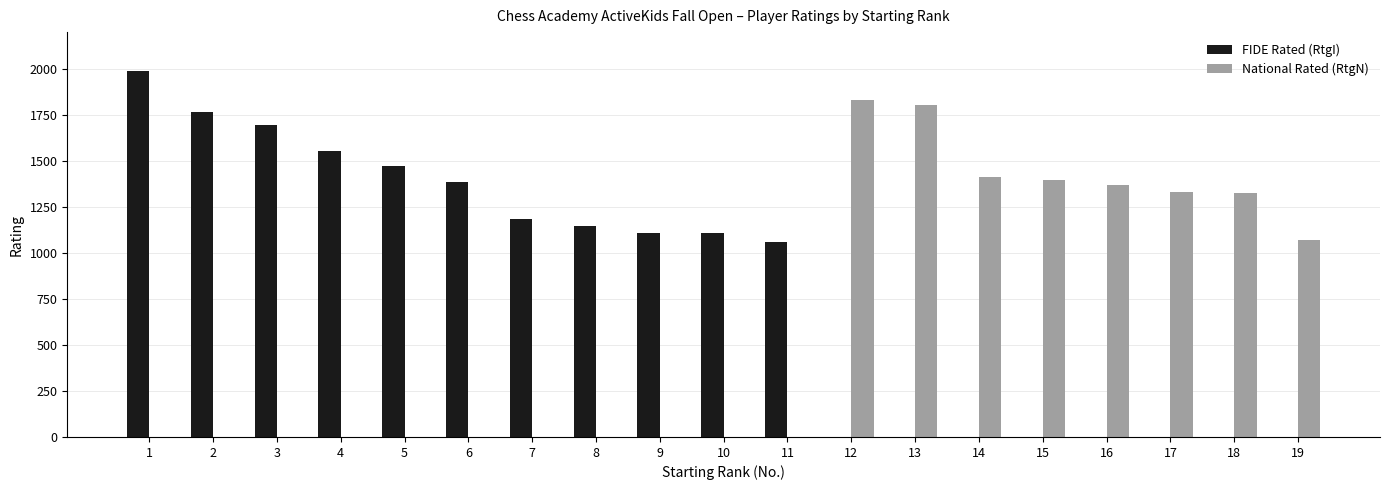

Which series changed the most between 2 and 6?

FIDE Rated (RtgI)